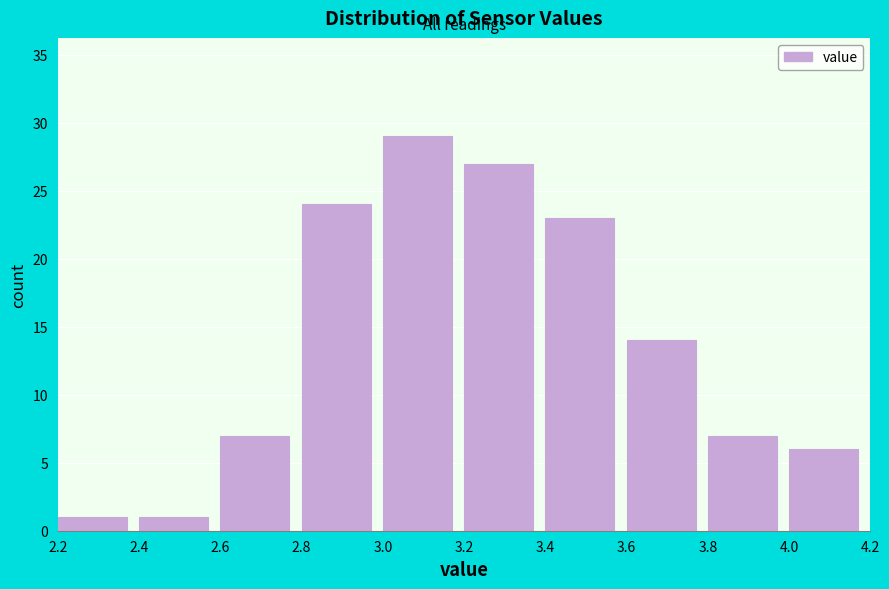

Reading left to right, list every bar in this chart as the range it spans on the x-axis followed by its height. The values are not printed on the chart, so give them approximately, as read against the axis.

2.2 to 2.4: 1
2.4 to 2.6: 1
2.6 to 2.8: 7
2.8 to 3.0: 24
3.0 to 3.2: 29
3.2 to 3.4: 27
3.4 to 3.6: 23
3.6 to 3.8: 14
3.8 to 4.0: 7
4.0 to 4.2: 6